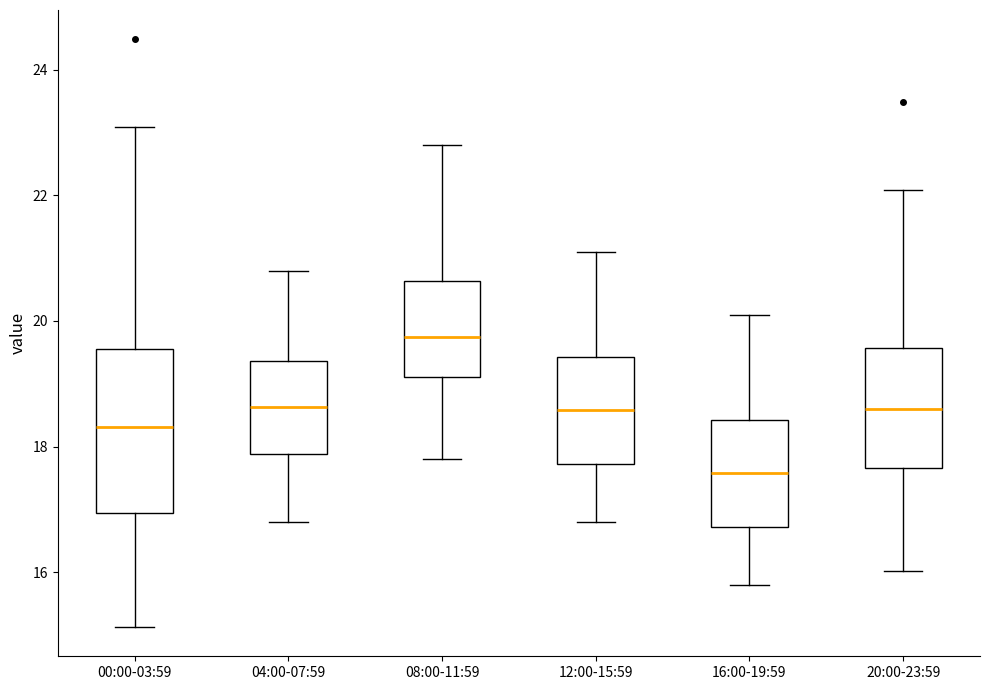

Where is the lower edge of the box for 04:00-07:59 on the y-axis? The values are not printed on the chart, so give them approximately, as read against the axis.

17.8